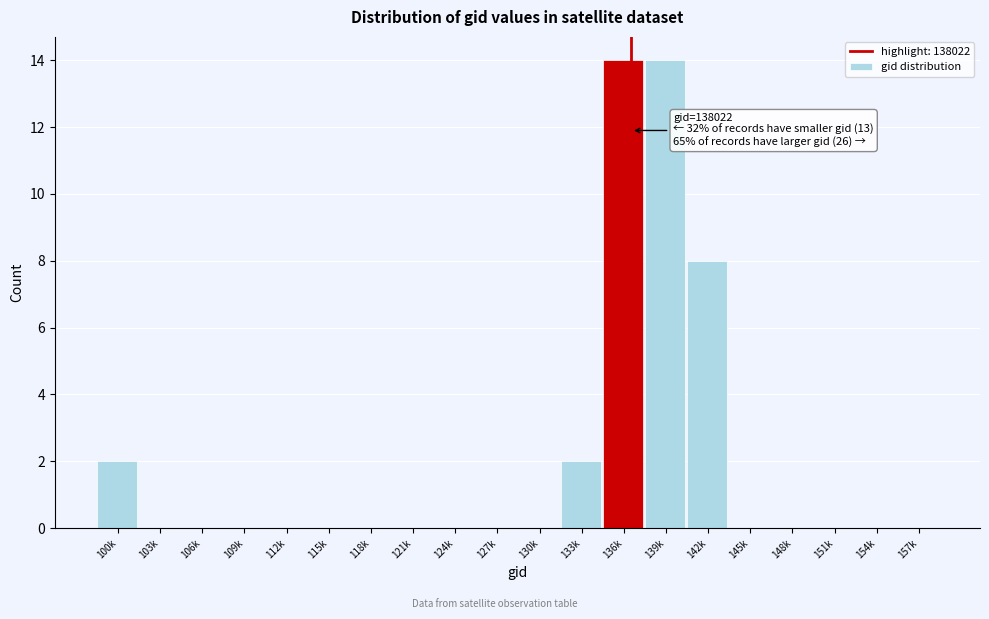

Reading left to right, list all the values displayed in this chart.

100k=2	103k=0	106k=0	109k=0	112k=0	115k=0	118k=0	121k=0	124k=0	127k=0	130k=0	133k=2	136k=14	139k=14	142k=8	145k=0	148k=0	151k=0	154k=0	157k=0